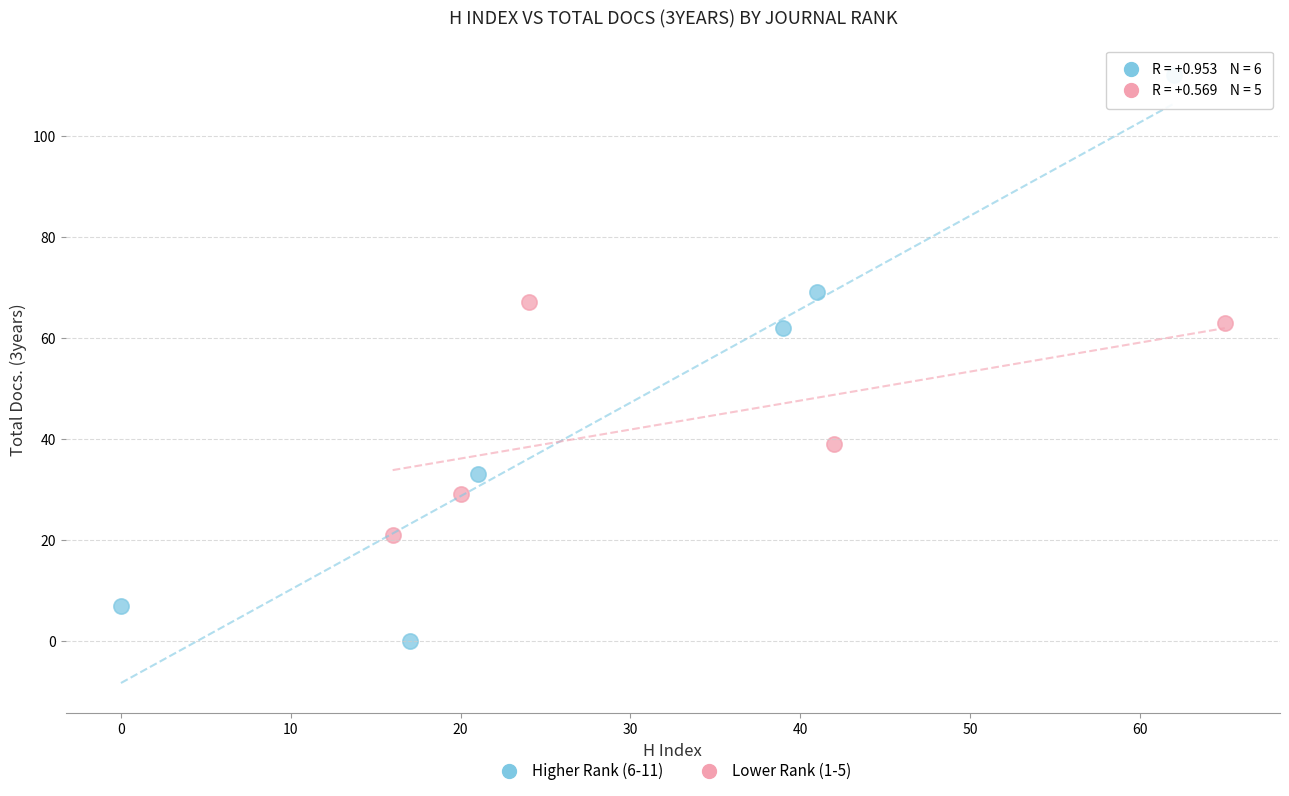

Which series reaches the minimum Y coordinate?

Higher Rank (6-11)